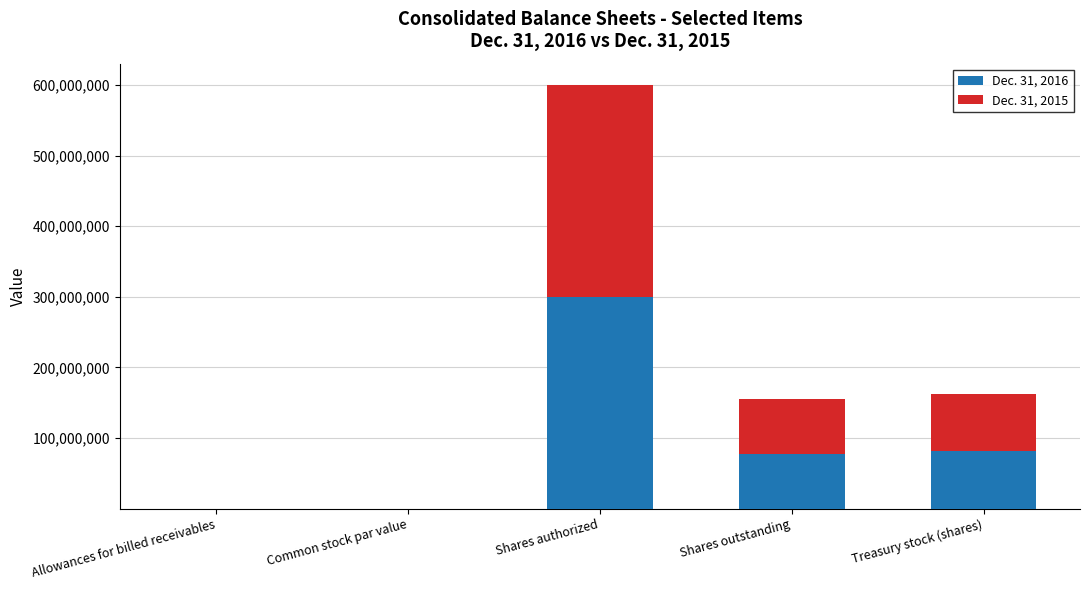

The value of Dec. 31, 2016 at Shares outstanding is 77232204.0. True or false?

True